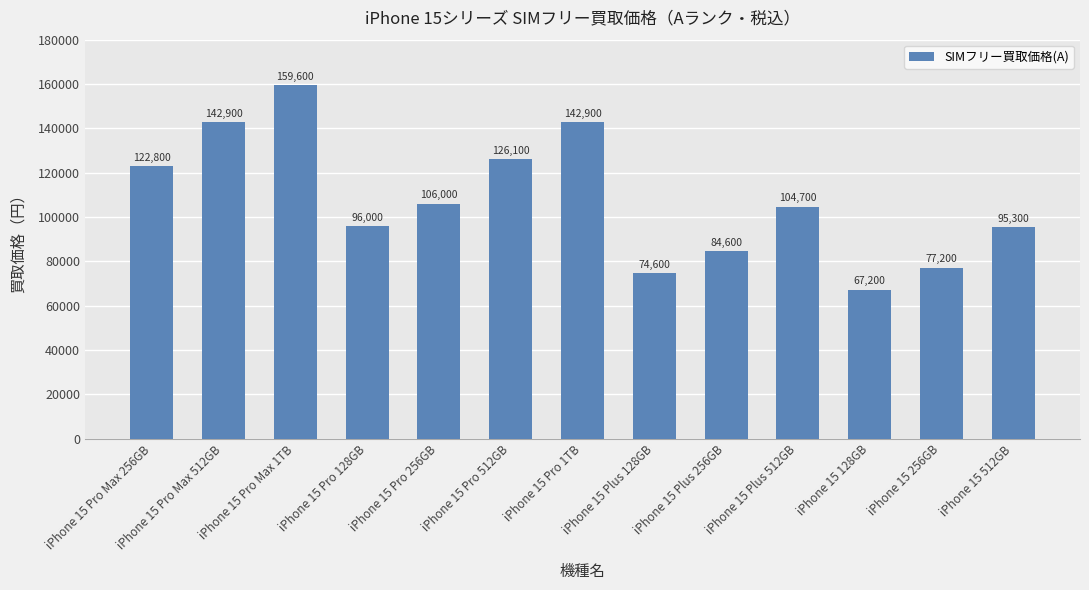

What is the difference between the maximum and minimum values?

92400